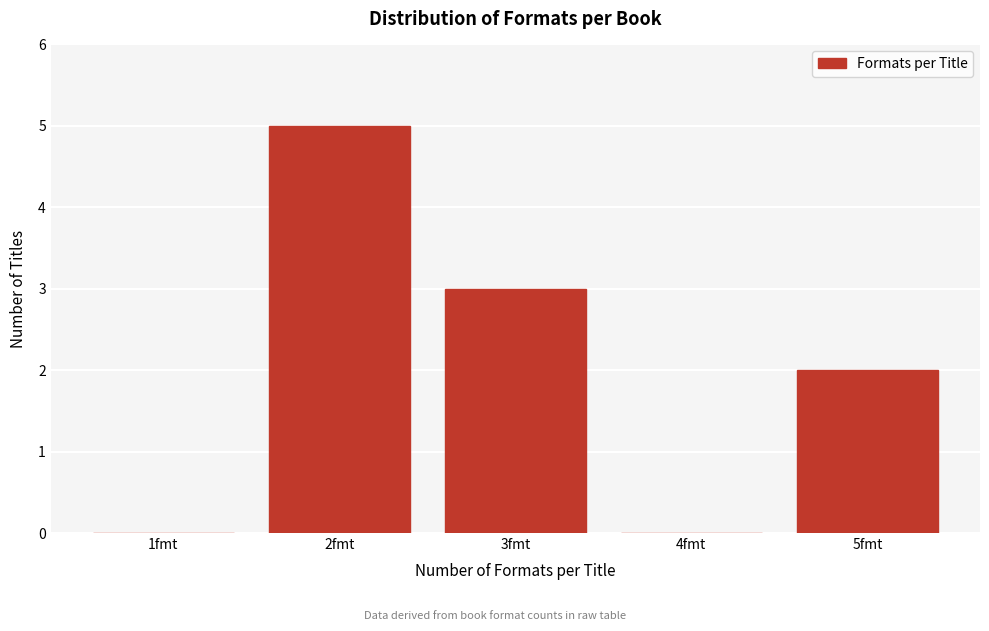

Reading left to right, extract all data points from this chart.

1fmt=0	2fmt=5	3fmt=3	4fmt=0	5fmt=2